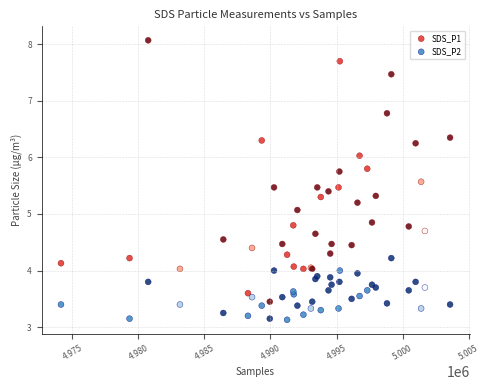

What is the X range (max minus min) for the scatter plot?

29437.0